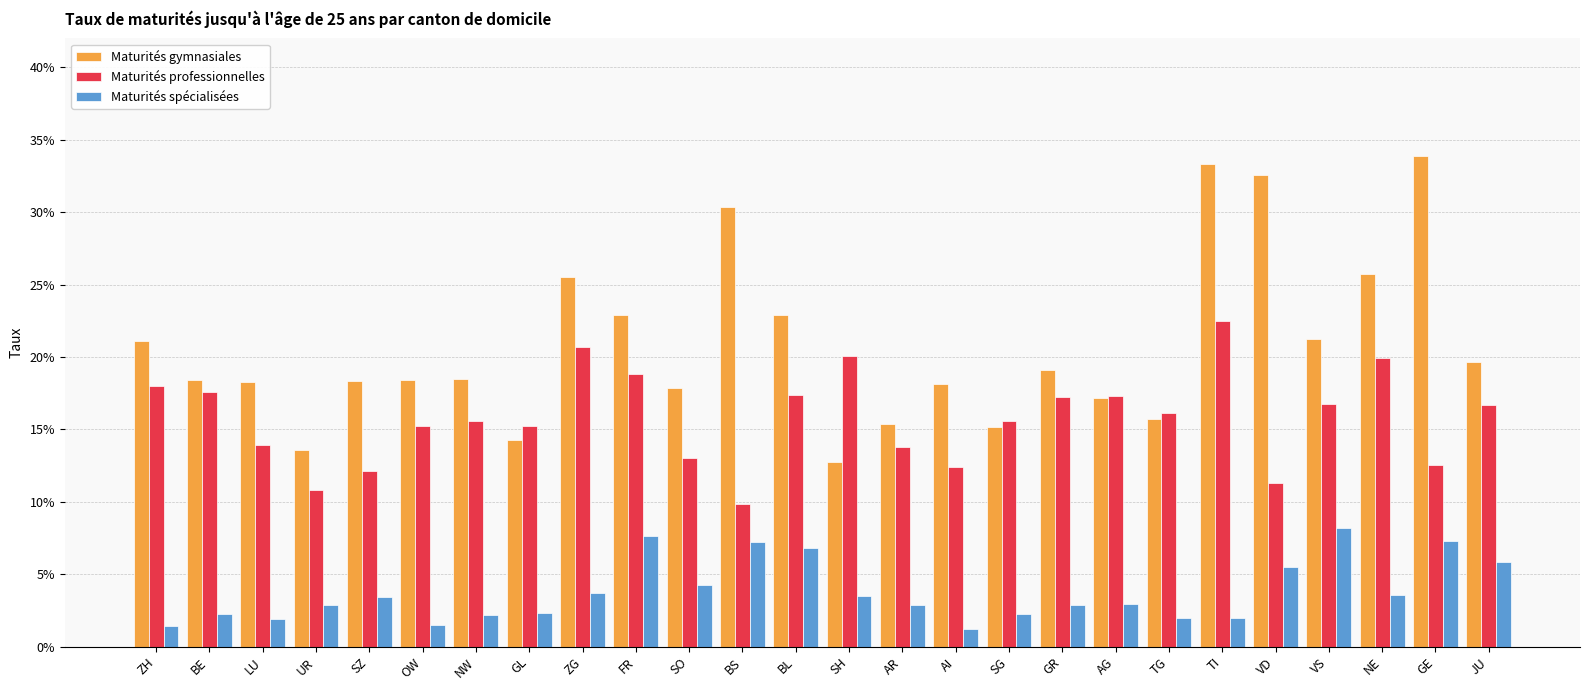

What is the difference between the maximum and minimum values in the Maturités gymnasiales series?

0.2